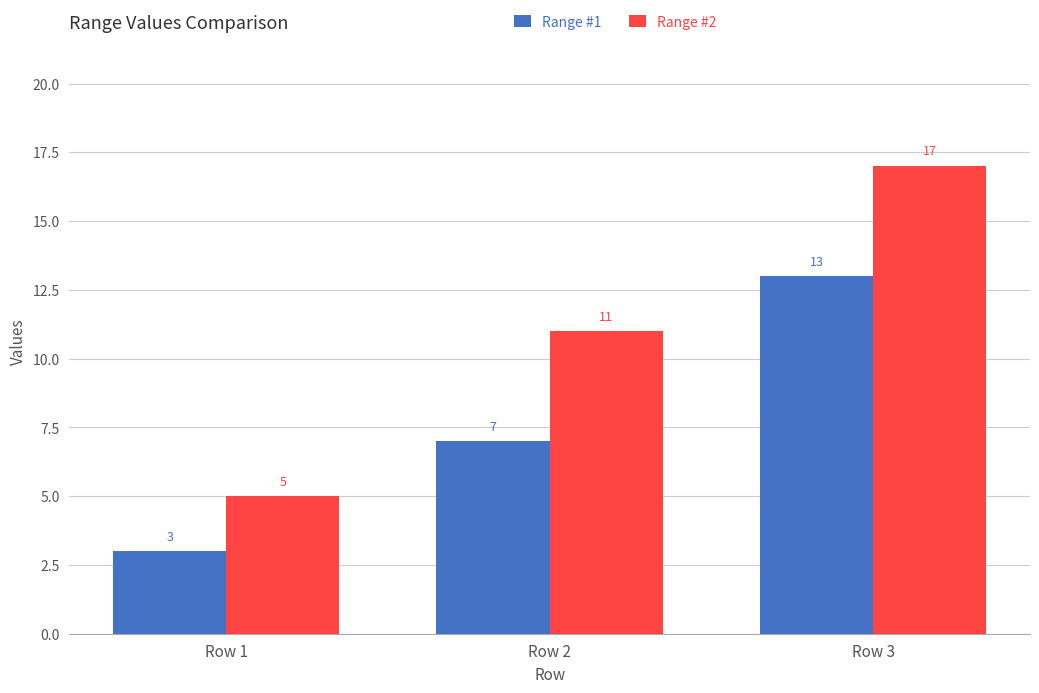

Which series has the largest total across all categories?

Range #2